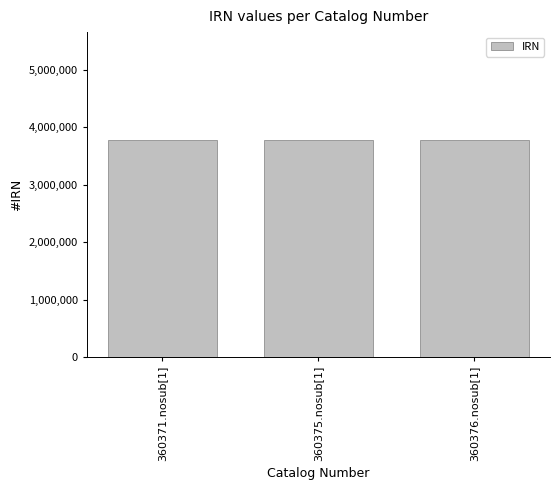

What is the sum of all values?

11312082